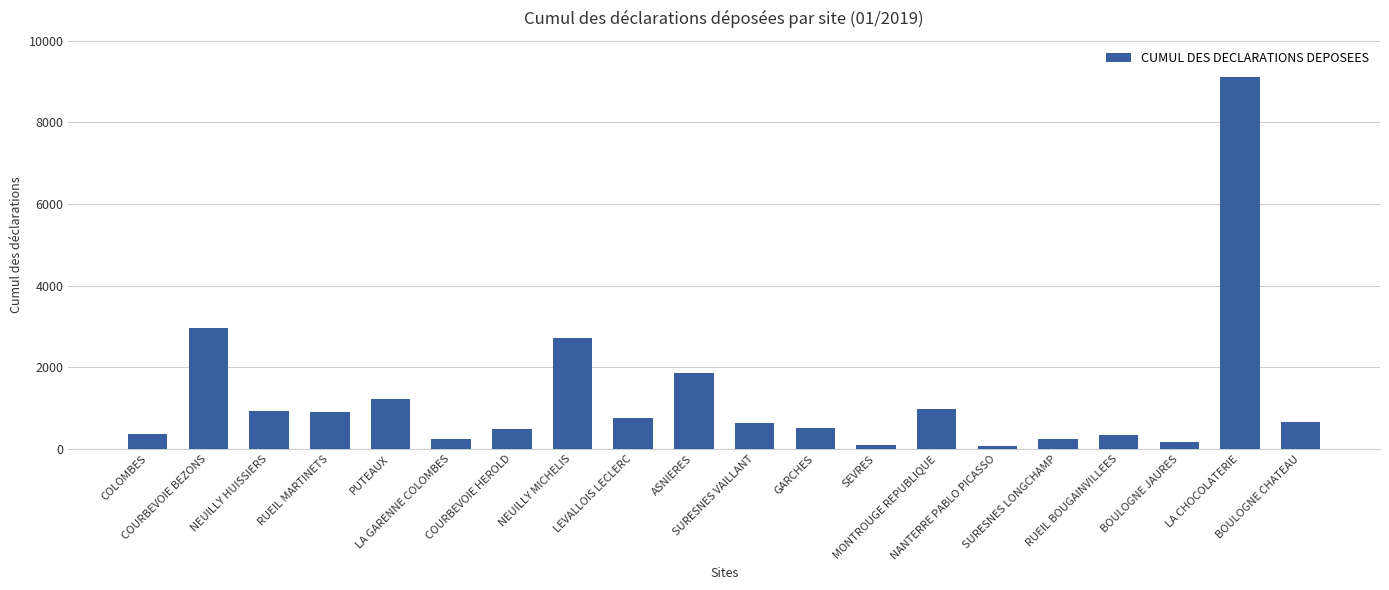

What is the difference between the maximum and minimum values?

9039